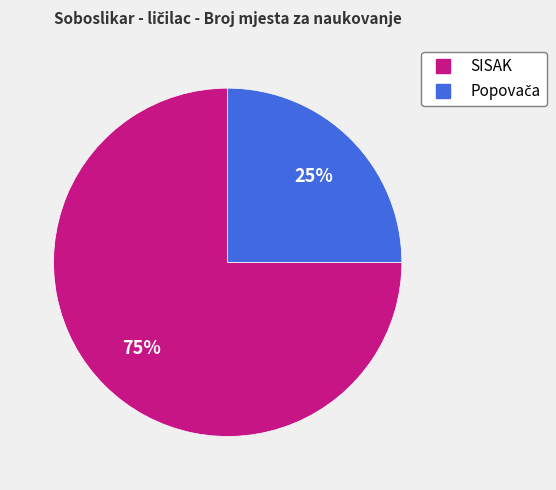

Does SISAK account for over 50% of the chart?

Yes